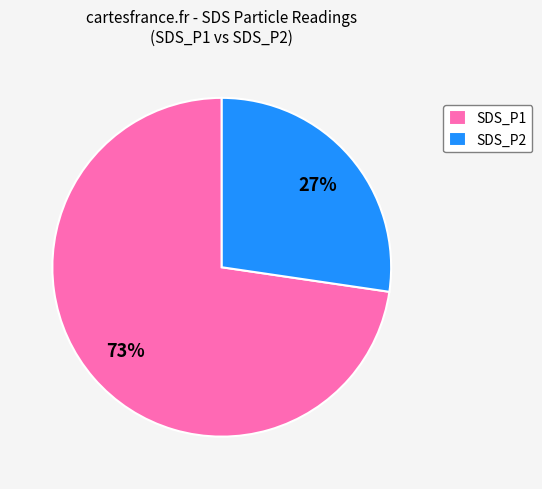

Rank the categories by value from highest to lowest.

SDS_P1, SDS_P2